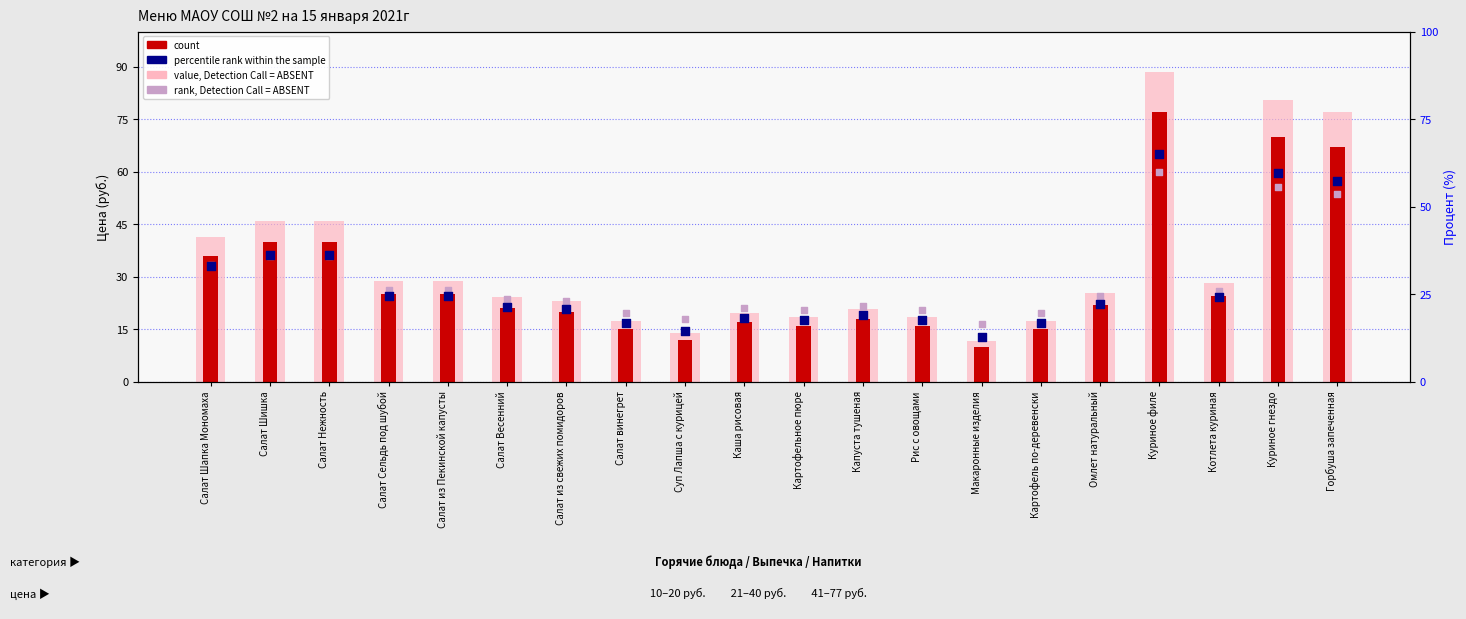

What are all the series names shown in the legend?

value, Detection Call = ABSENT, count, percentile rank within the sample, rank, Detection Call = ABSENT